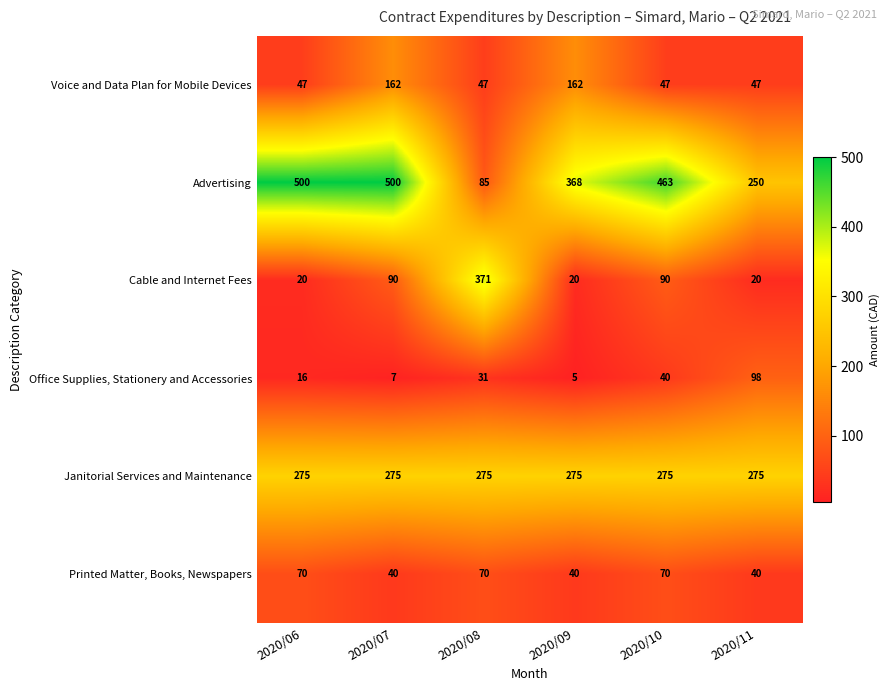

What is the minimum value for Voice and Data Plan for Mobile Devices?

47